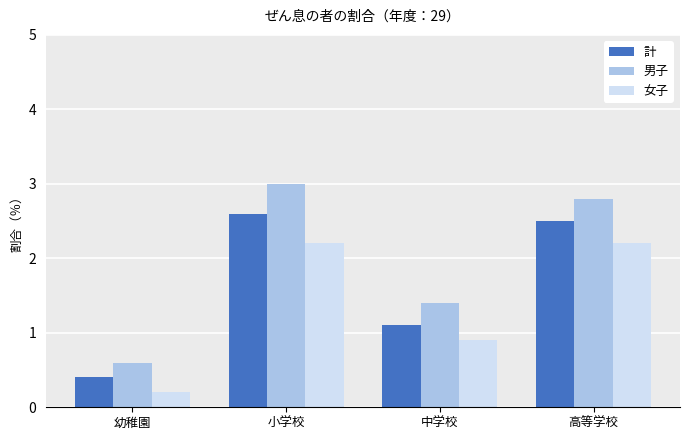

Reading left to right, transcribe all the data shown in this chart.

計: 0.4	2.6	1.1	2.5
男子: 0.6	3.0	1.4	2.8
女子: 0.2	2.2	0.9	2.2